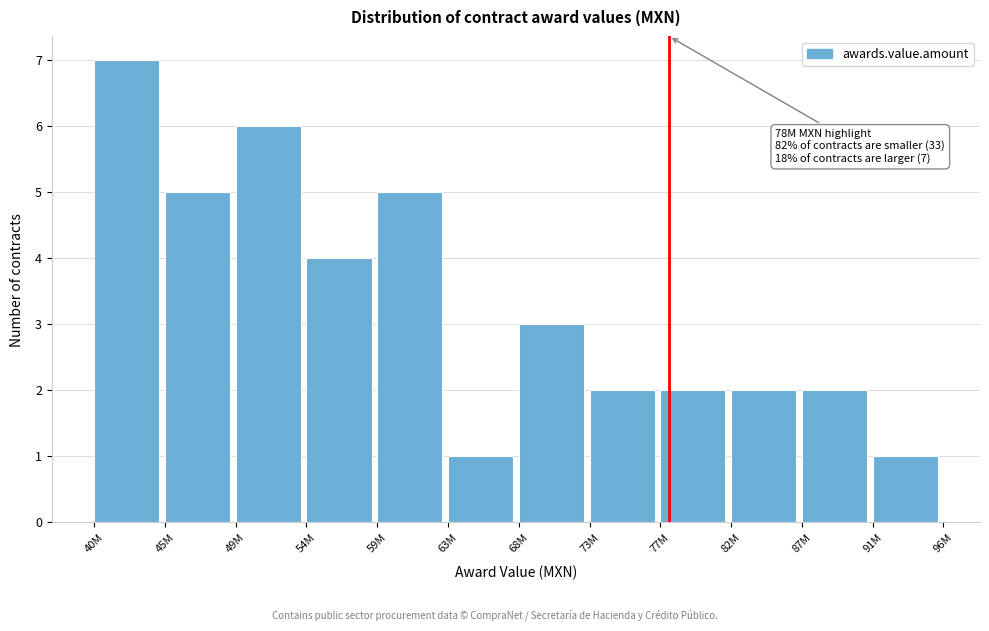

Reading left to right, list all the values displayed in this chart.

40M=7	45M=5	49M=6	54M=4	59M=5	63M=1	68M=3	73M=2	77M=2	82M=2	87M=2	91M=1